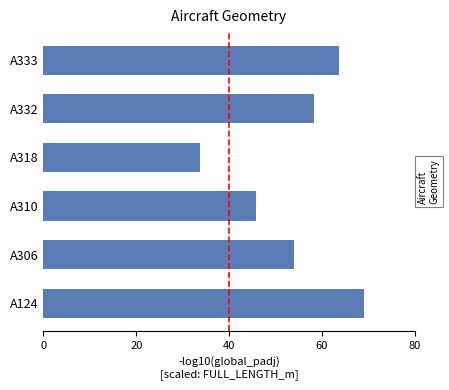

The chart shows a value of 15.7 at A306. True or false?

False